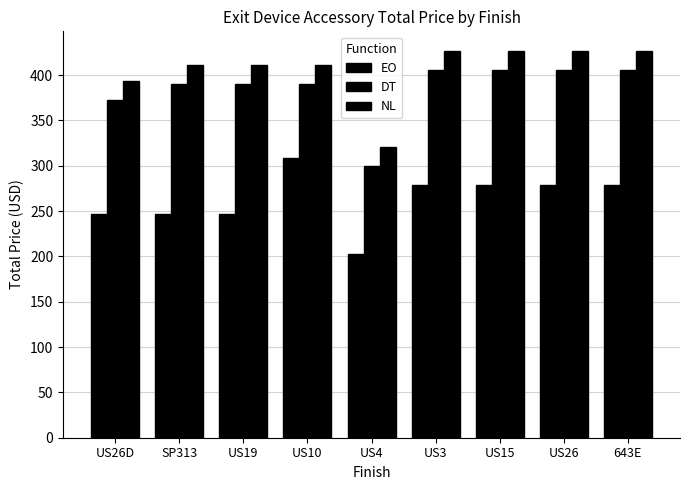

How many bars are there in total?

27